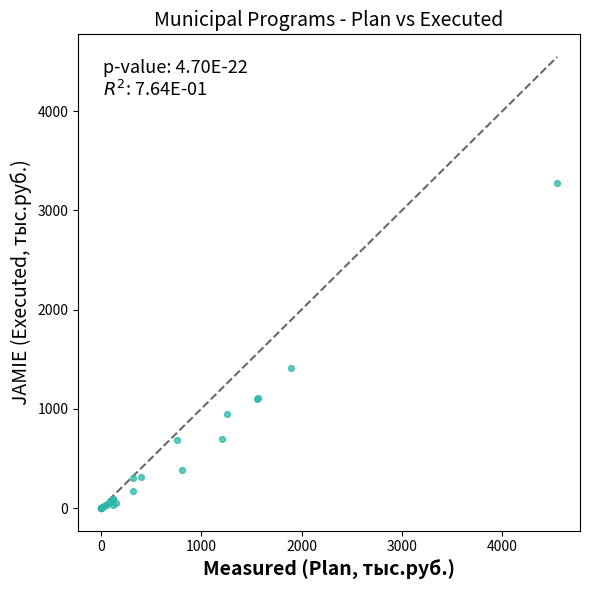

What Y value in the scatter plot is closest to 1640?

1408.1